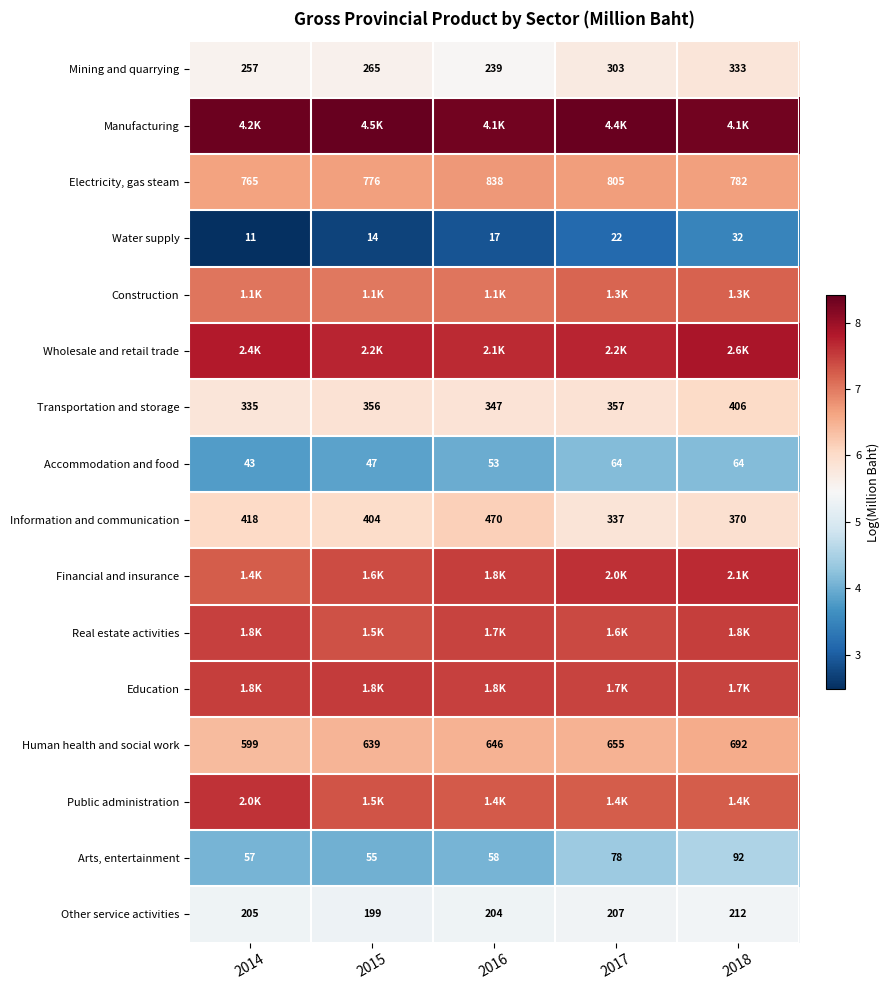

List the series in order of their peak value, lowest first.

Water supply, Accommodation and food, Arts, entertainment, Other service activities, Mining and quarrying, Transportation and storage, Information and communication, Human health and social work, Electricity, gas steam, Construction, Real estate activities, Education, Public administration, Financial and insurance, Wholesale and retail trade, Manufacturing